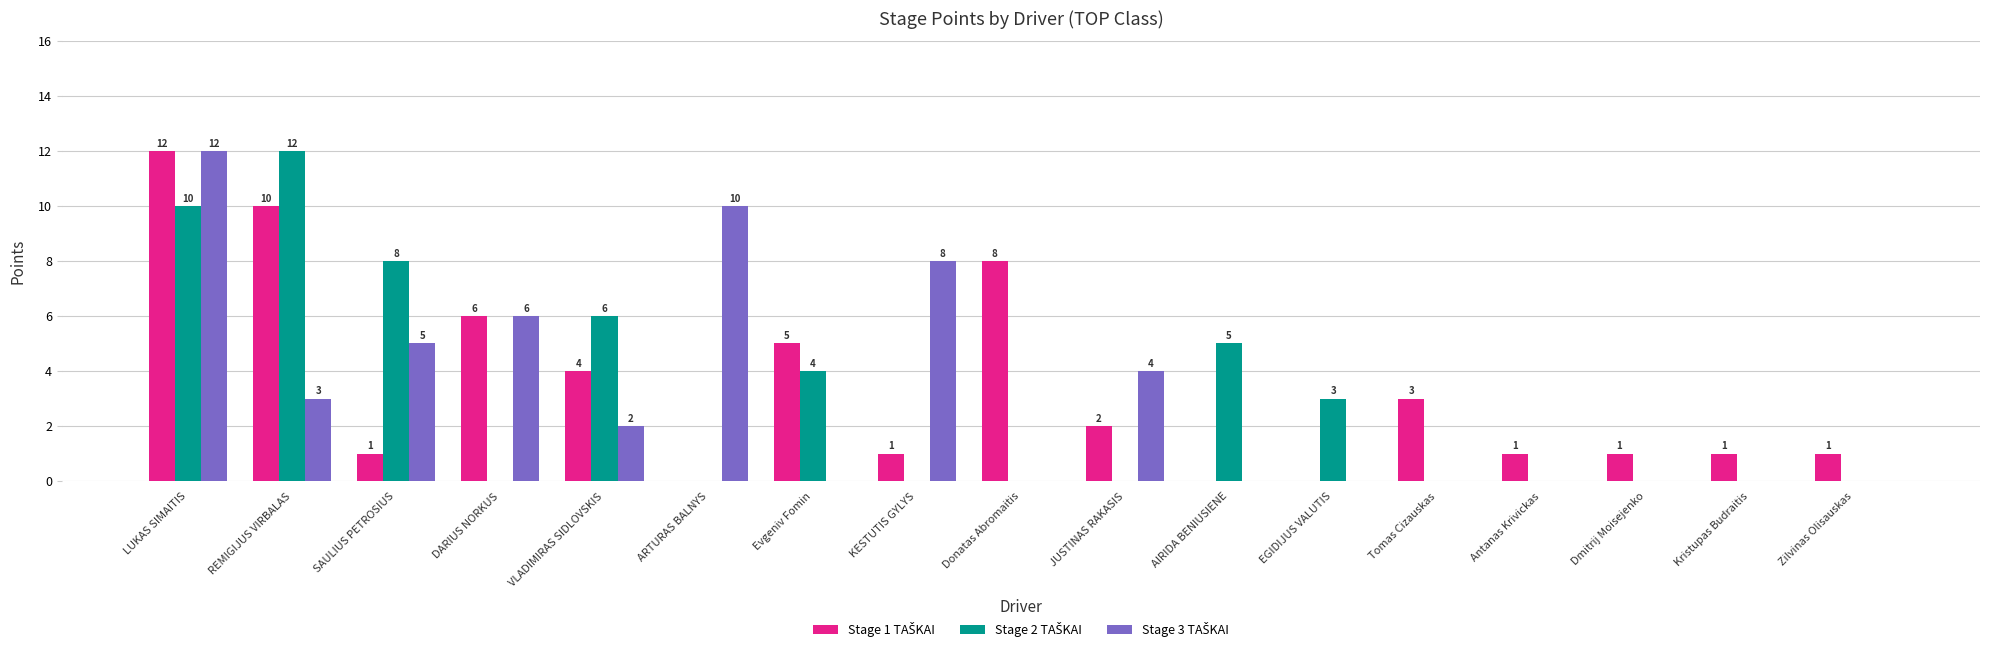

What is the maximum value shown in the chart?

12